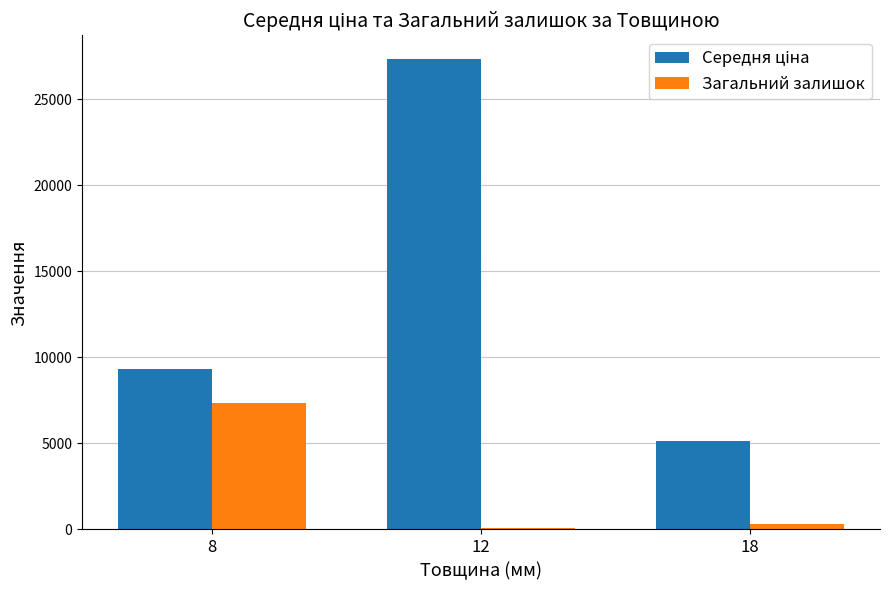

Which category has the highest value across all series?

12